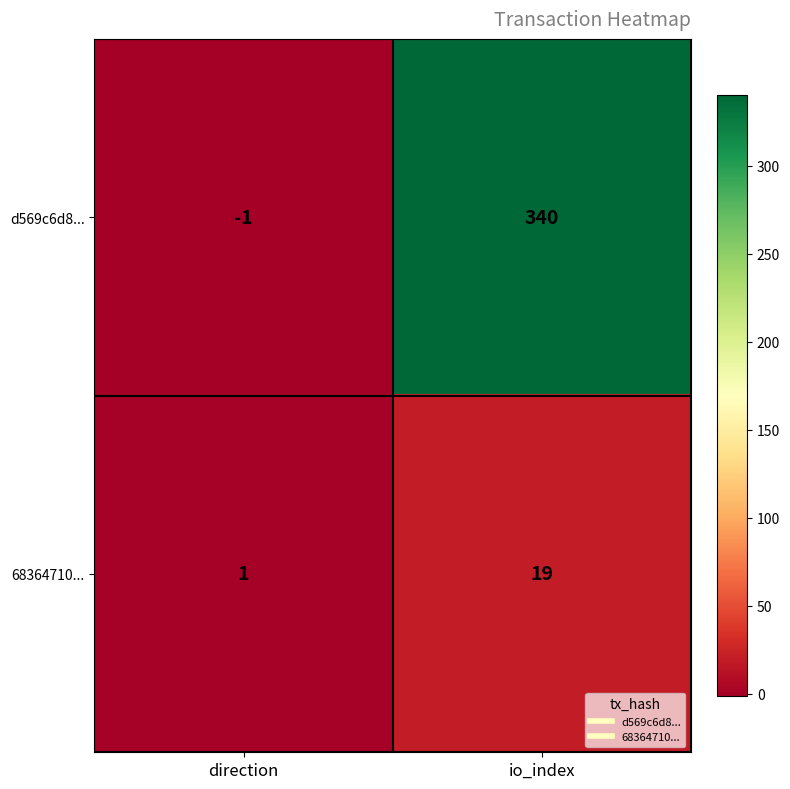

How many data points does each series have?

2